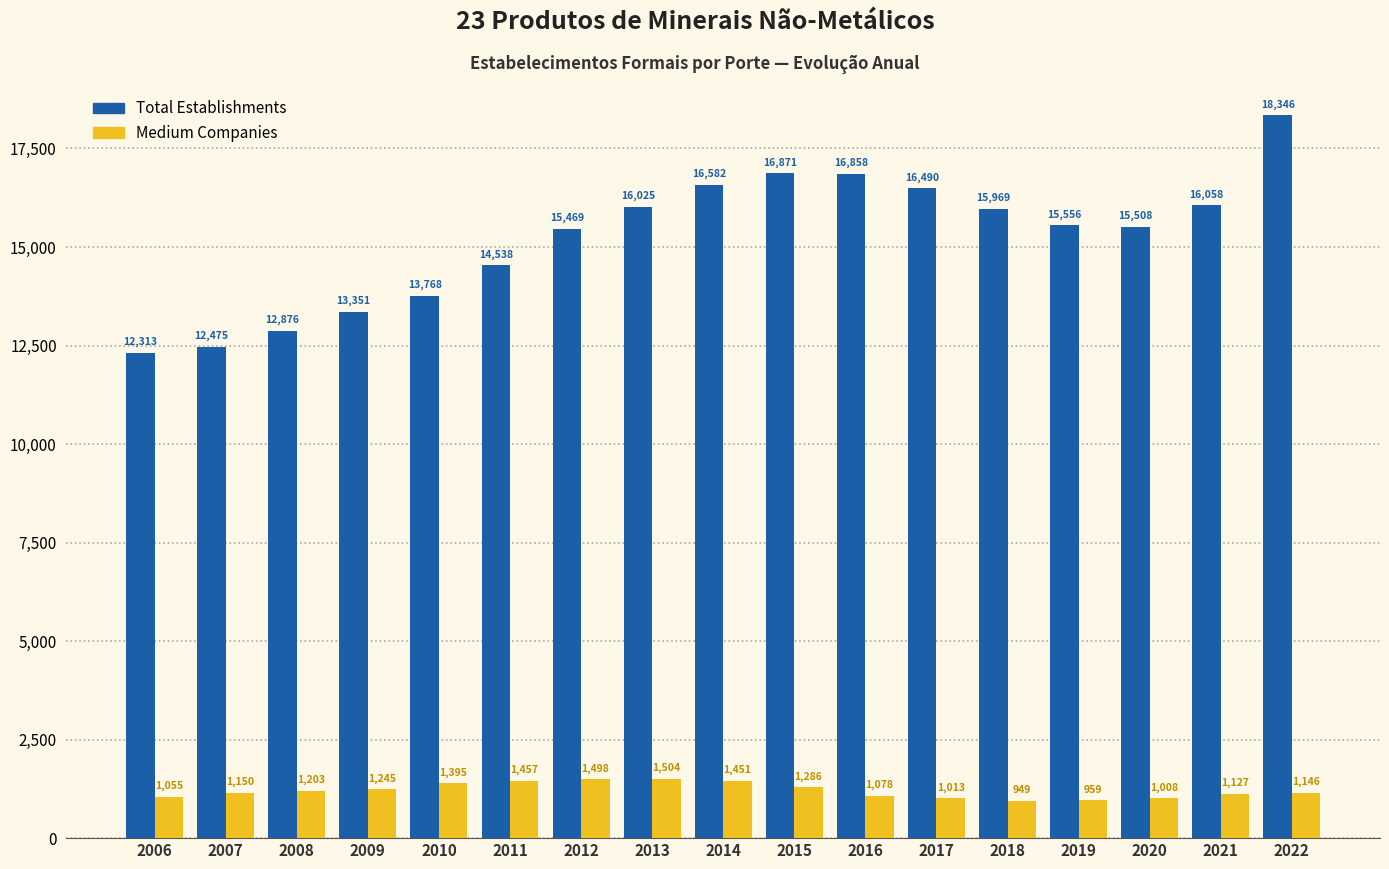

Does the chart contain stacked bars?

No